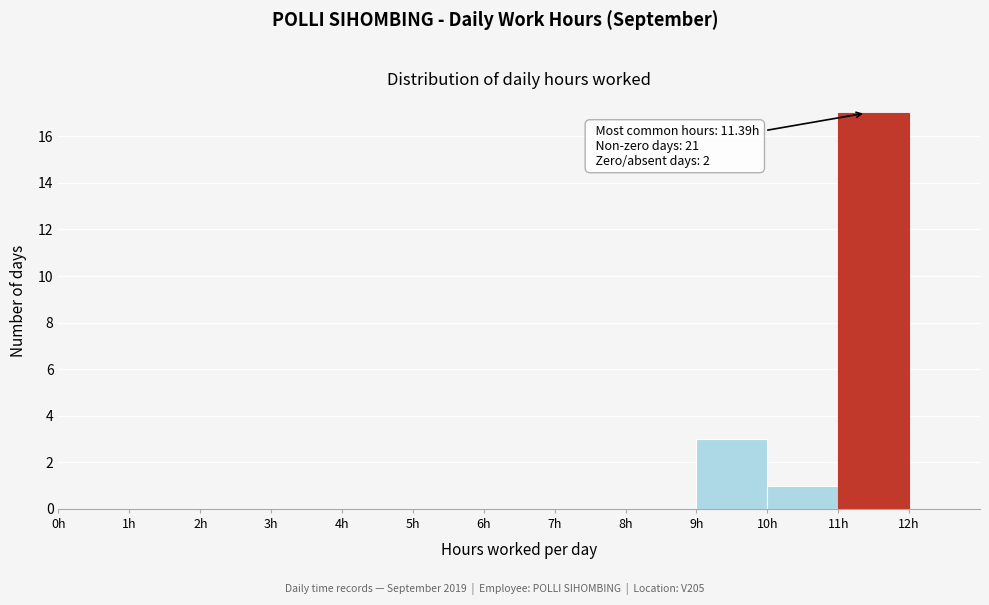

Which range on the x-axis has the tallest bar?

11 to 12